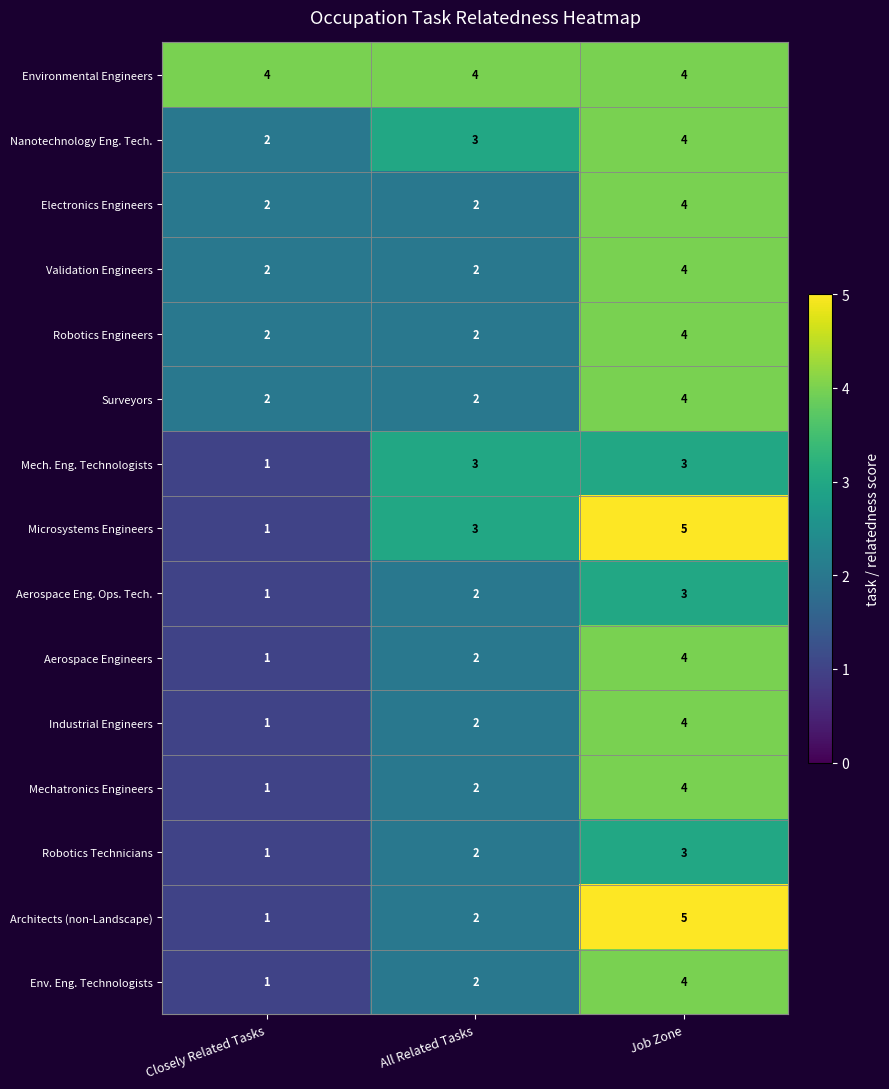

The Electronics Engineers series shows 2 at All Related Tasks. True or false?

True